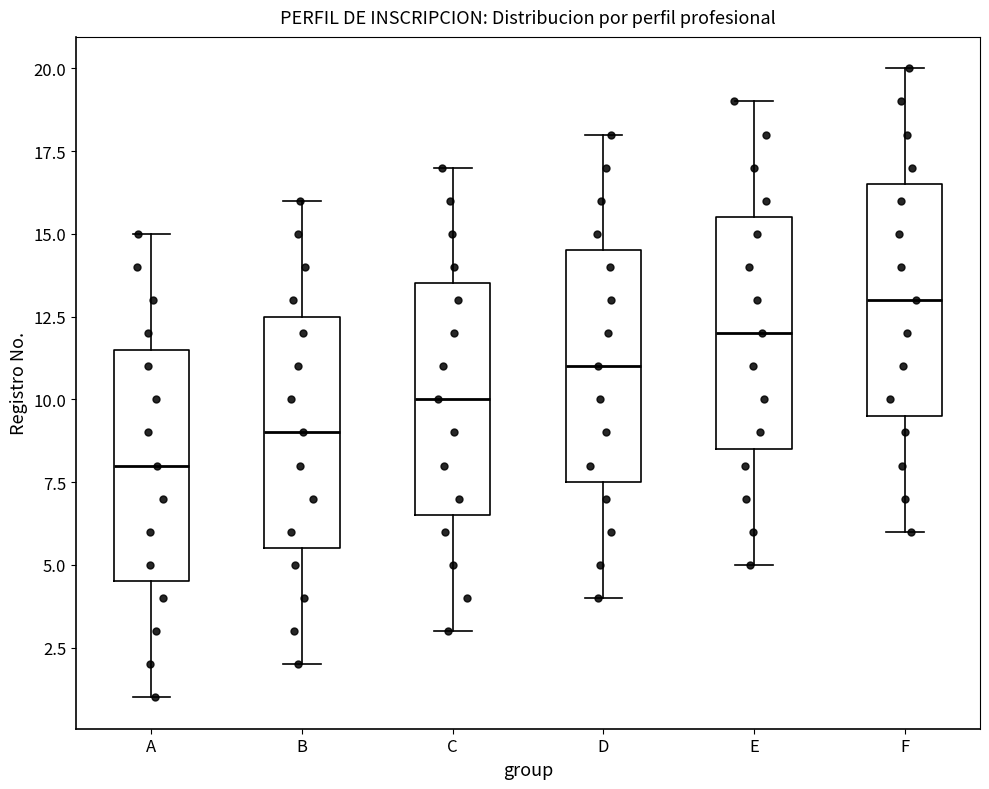

Reading left to right, read every box against the y-axis: the position of its median line, the range the box covers, and the ends of its whiskers. The values are not printed on the chart, so give them approximately, as read against the axis.

A: median 8.0, box 4.5 to 11.5, whiskers 1.0 to 15.0
B: median 9.0, box 5.5 to 12.5, whiskers 2.0 to 16.0
C: median 10.0, box 6.5 to 13.5, whiskers 3.0 to 17.0
D: median 11.0, box 7.5 to 14.5, whiskers 4.0 to 18.0
E: median 12.0, box 8.5 to 15.5, whiskers 5.0 to 19.0
F: median 13.0, box 9.5 to 16.5, whiskers 6.0 to 20.0